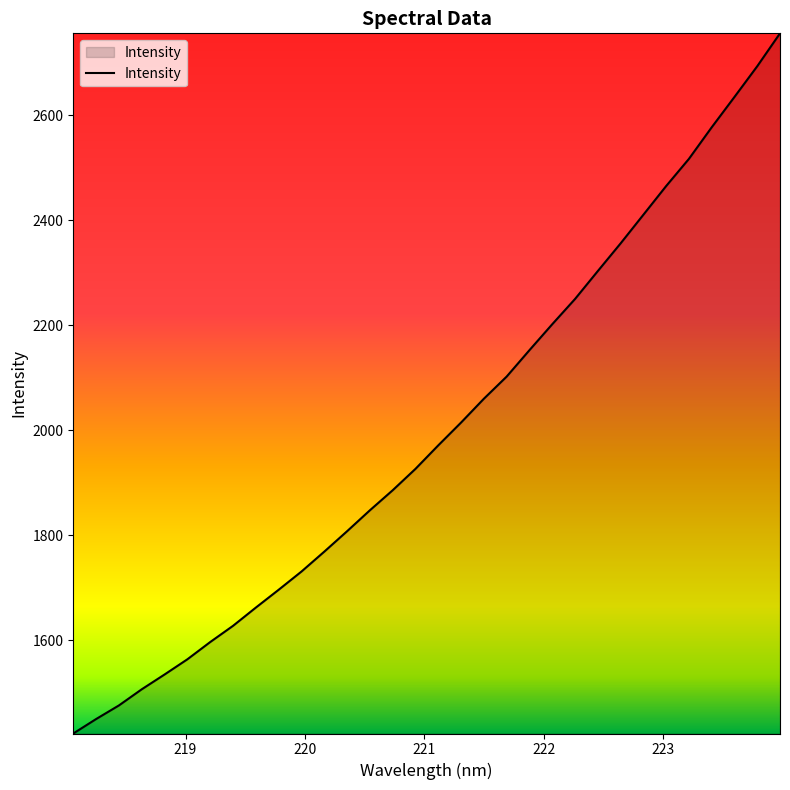

What is the greatest value displayed?

2755.6